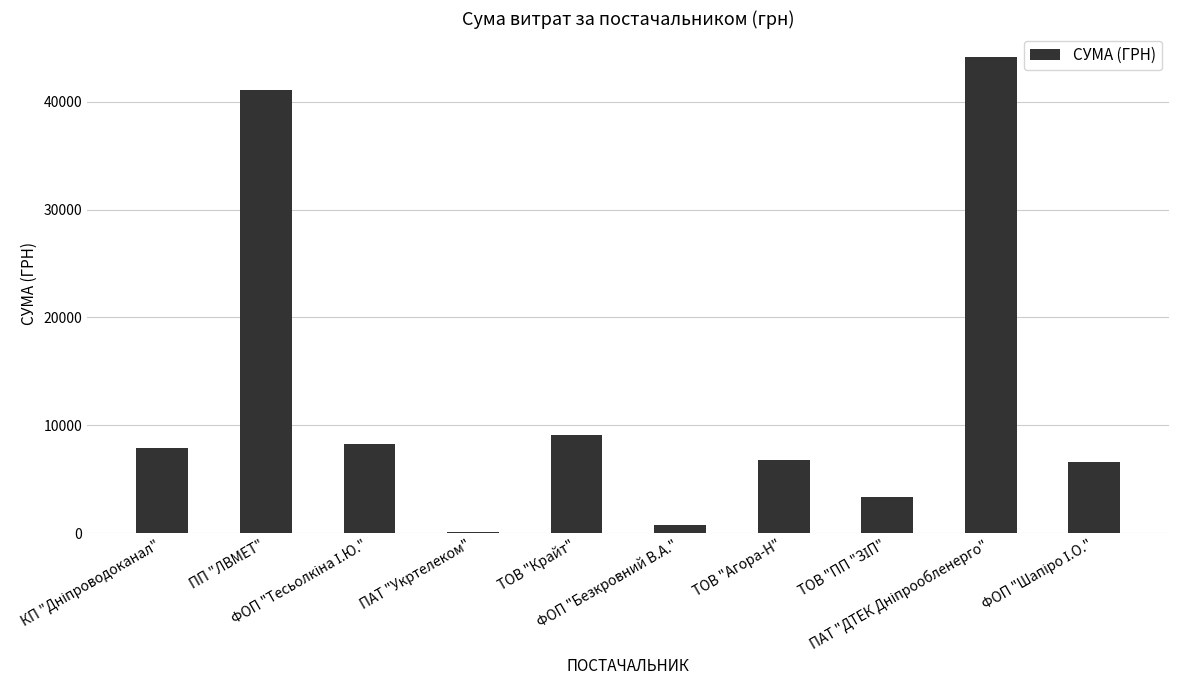

What is the maximum value shown in the chart?

44185.6